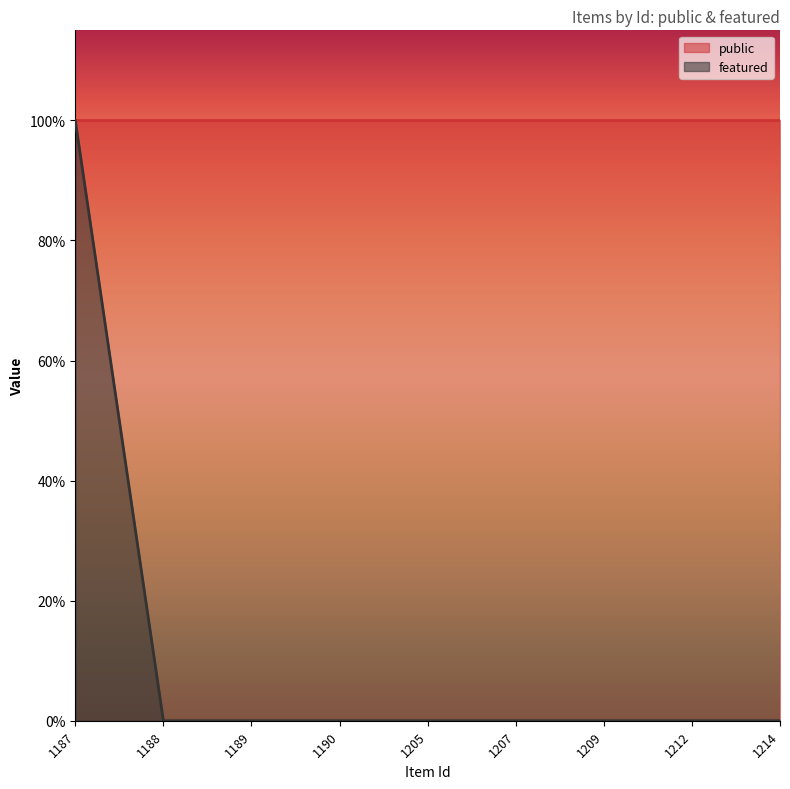

Which has a higher value, 1188 or 1190?

1188